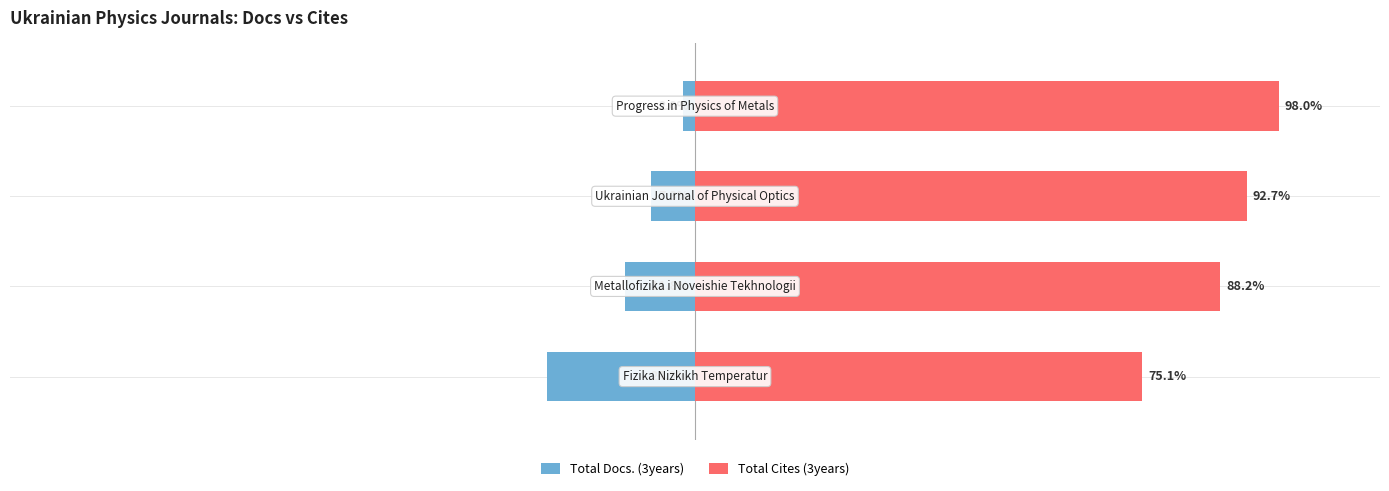

How many values in the Total Docs. (3years) series exceed -7?

1